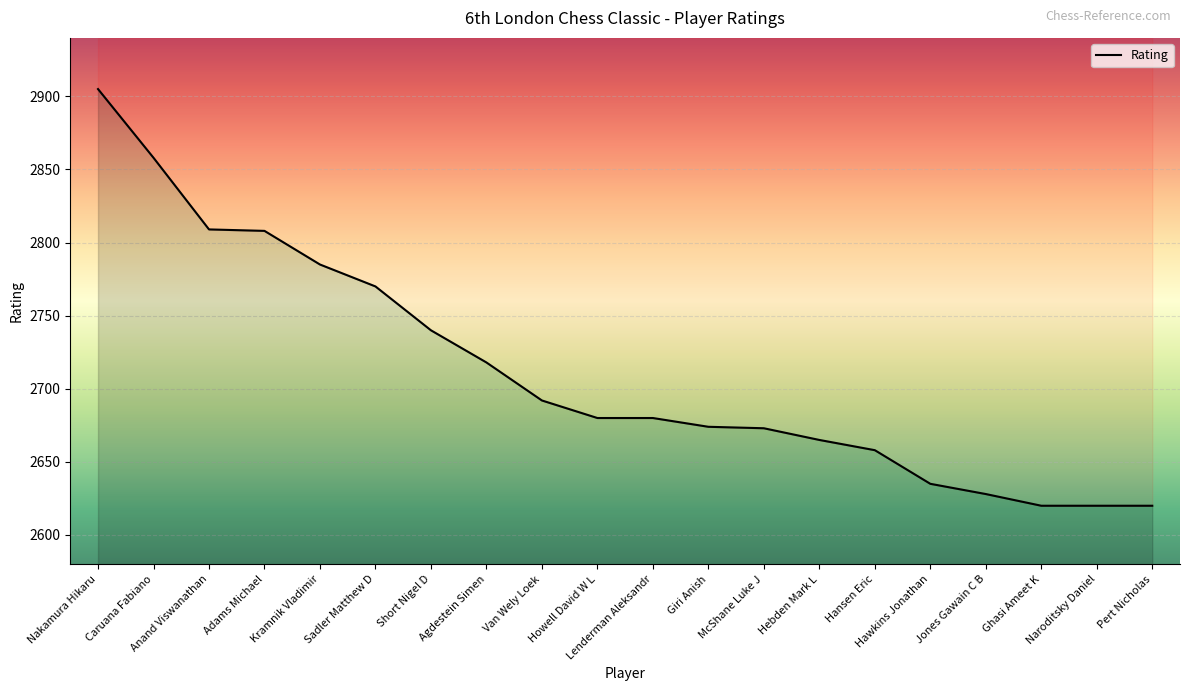

Reading left to right, transcribe all the data shown in this chart.

2905	2858	2809	2808	2785	2770	2740	2718	2692	2680	2680	2674	2673	2665	2658	2635	2628	2620	2620	2620